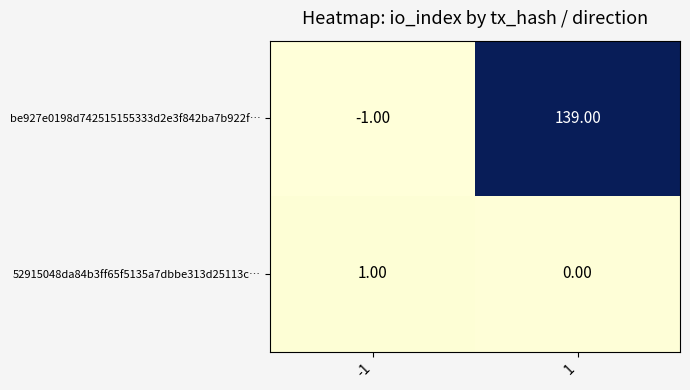

What is the average value of the be927e0198d742515155333d2e3f842ba7b922f… series?

69